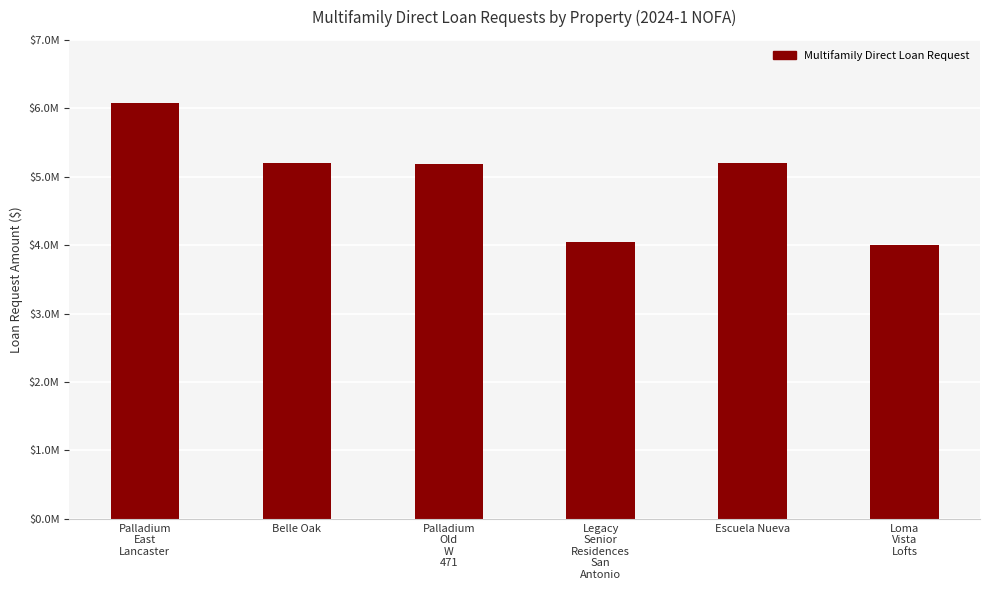

What is the label of the 4th bar from the left?

Legacy
Senior
Residences
San
Antonio